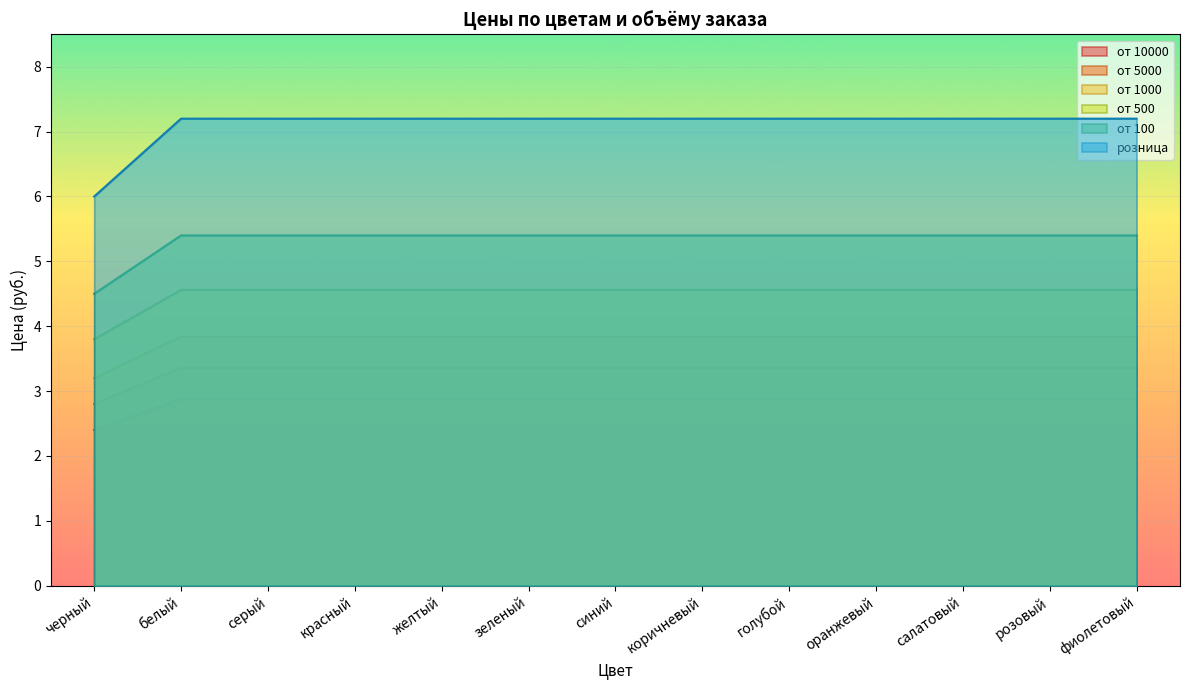

Between красный and синий, which is larger?

красный